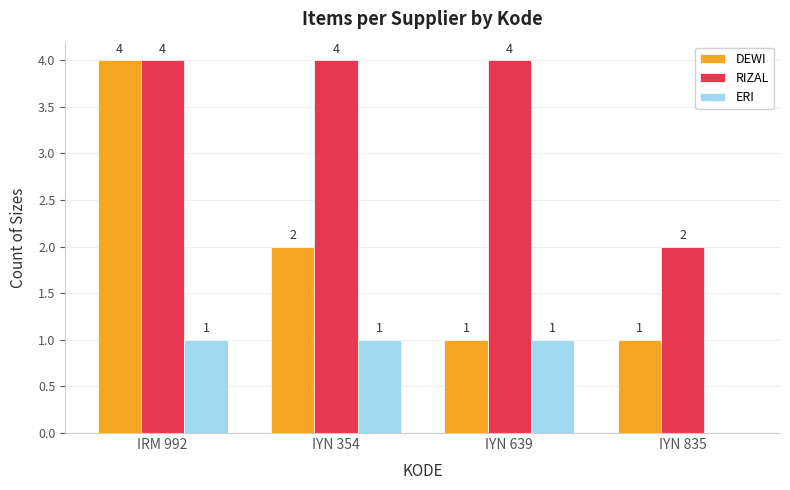

Which series has the largest total across all categories?

RIZAL